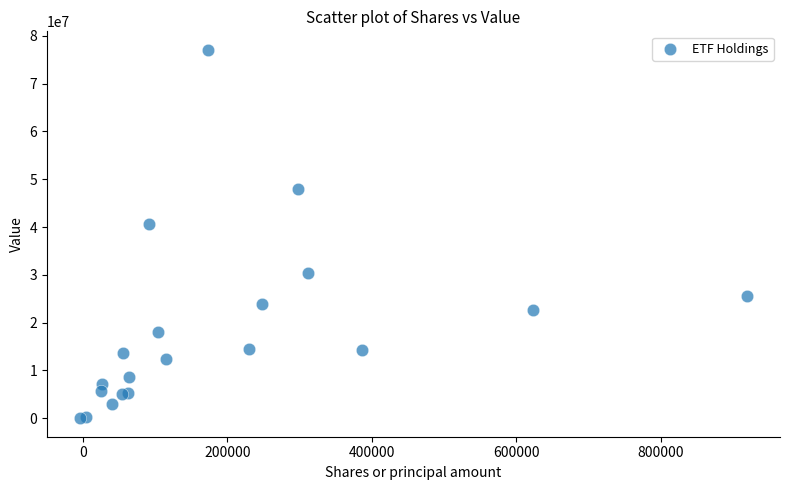

What Y value in the scatter plot is closest to 38538595?

40575720